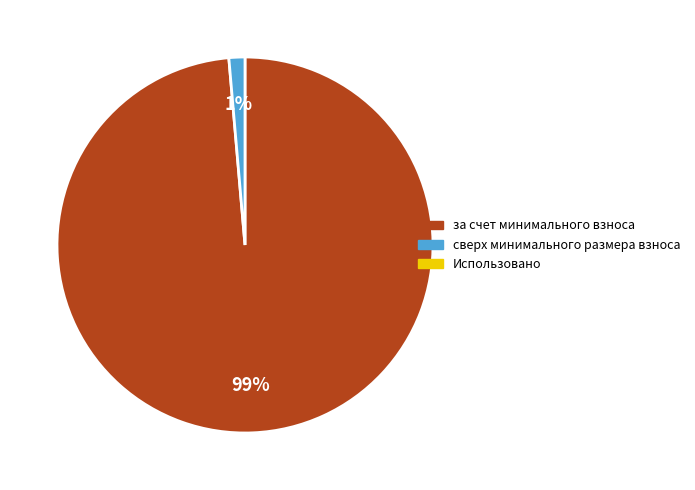

To the nearest percent, what is the average slice percentage?

50%